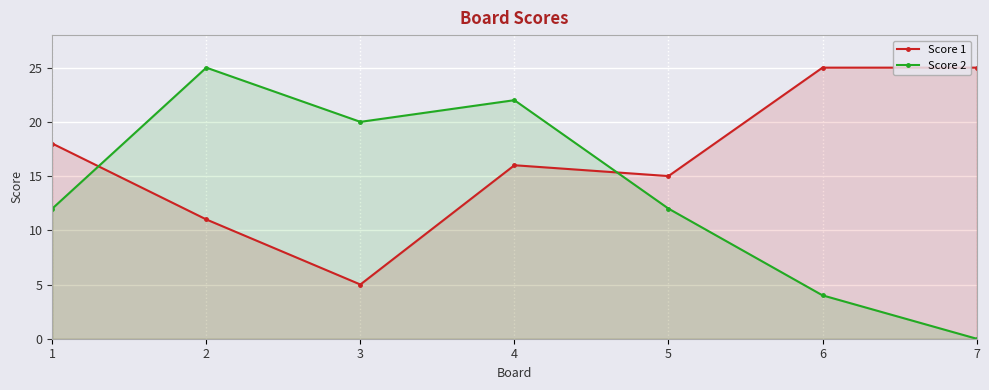

Which category has the lowest value in the Score 2 series?

7